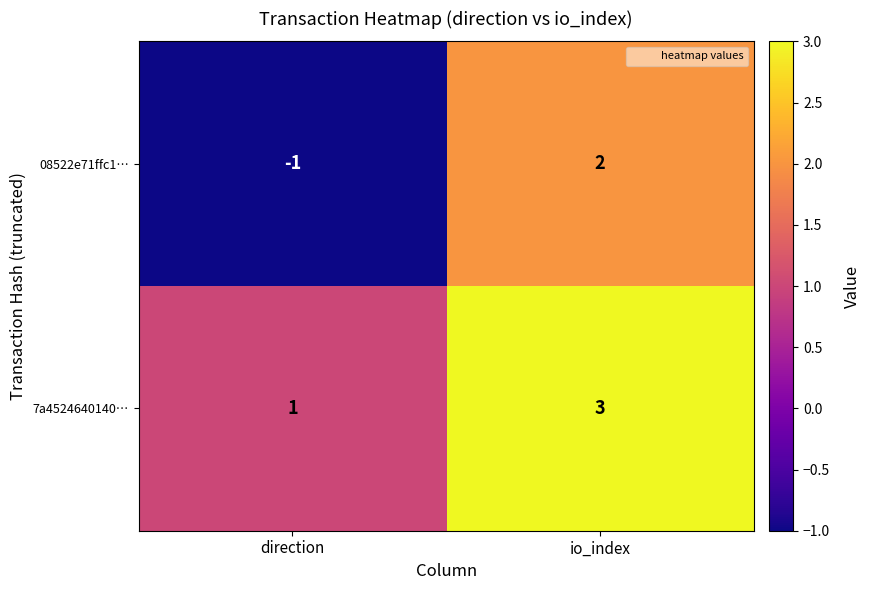

Reading right to left, transcribe all the data shown in this chart.

08522e71ffc1…: io_index=2	direction=-1
7a4524640140…: io_index=3	direction=1